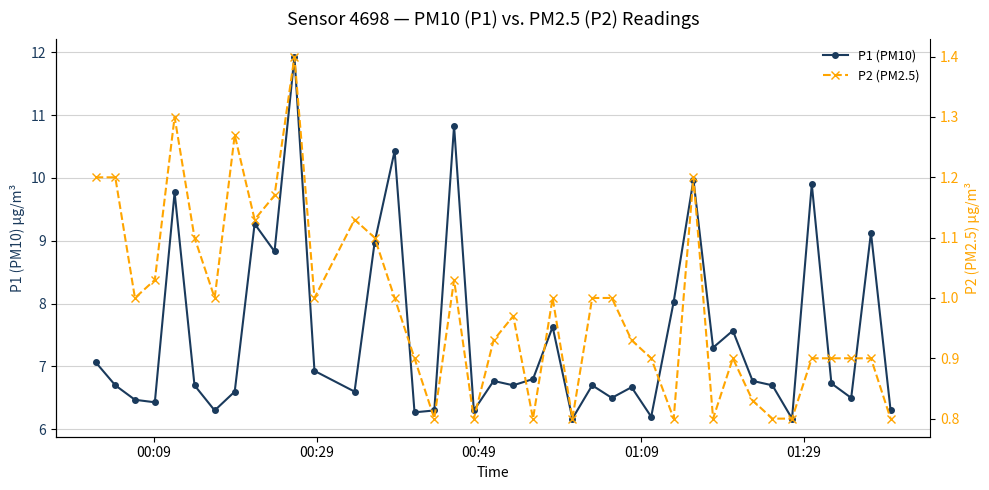

What is the value of the P1 (PM10) point at the 2nd from the left?

6.7